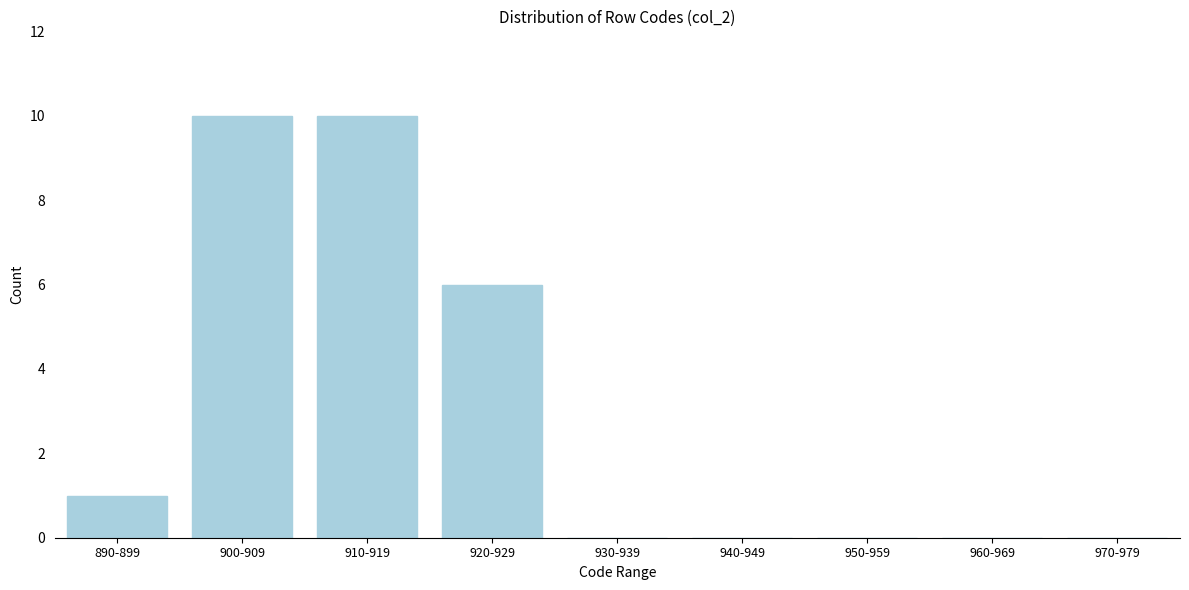

Reading left to right, list all the values displayed in this chart.

890-899=1	900-909=10	910-919=10	920-929=6	930-939=0	940-949=0	950-959=0	960-969=0	970-979=0